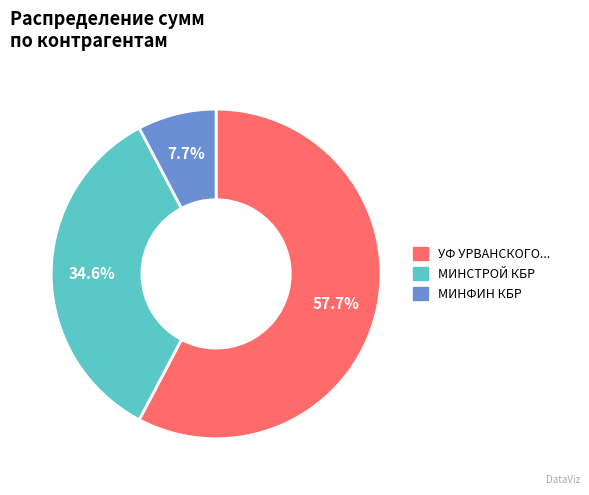

Does any single category account for the majority?

Yes